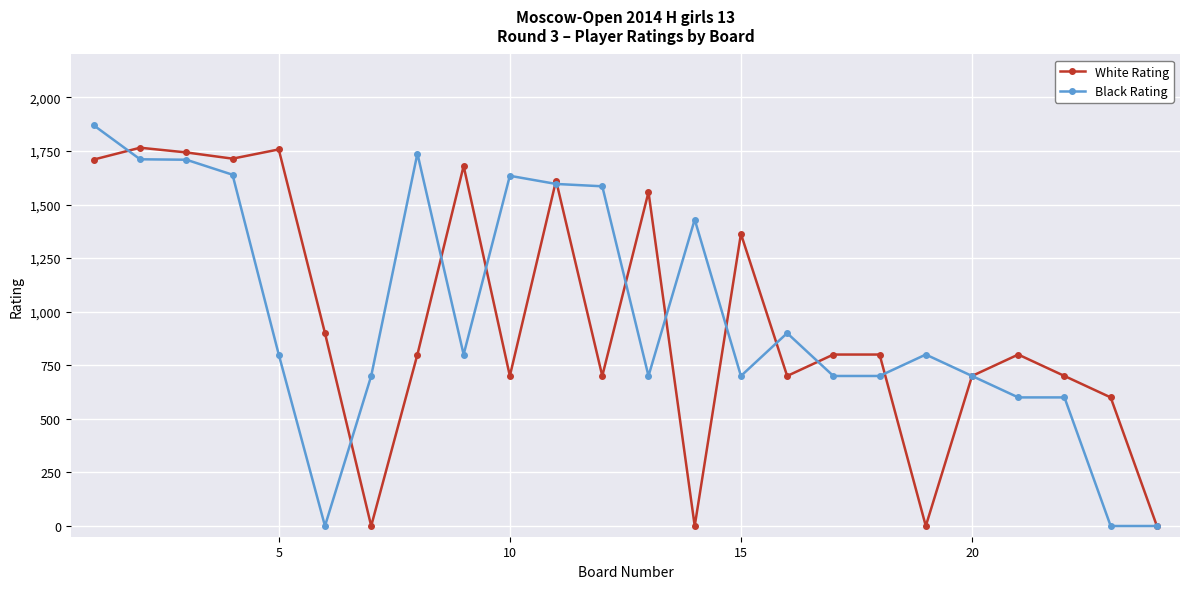

Rank the series by their maximum value, from lowest to highest.

White Rating, Black Rating